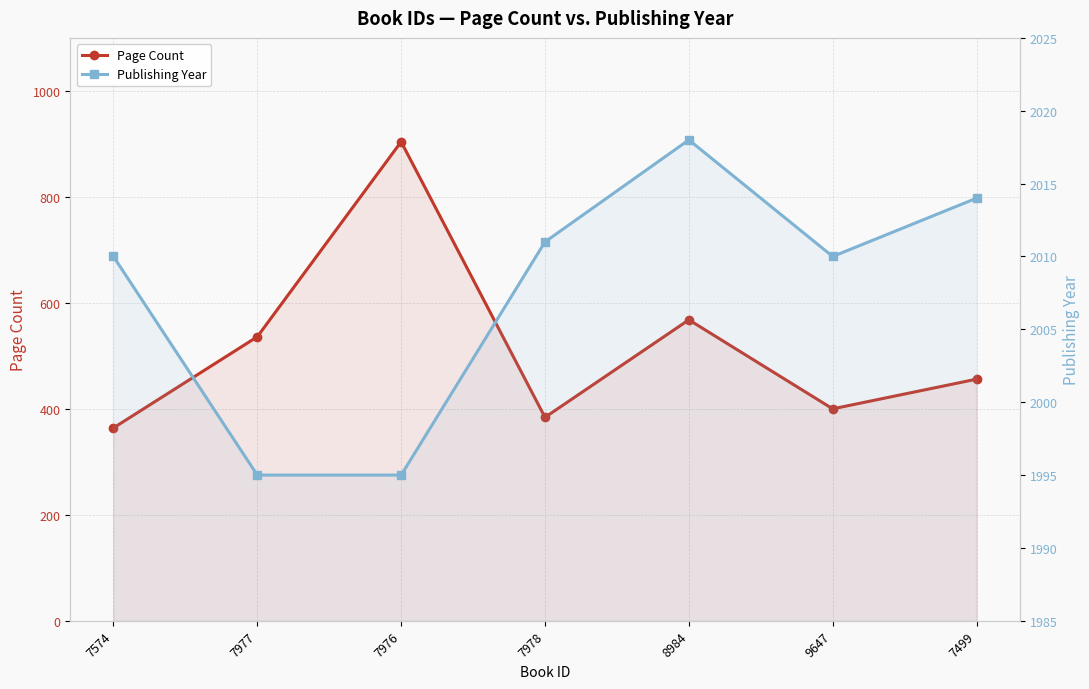

What is the smallest value displayed?

364